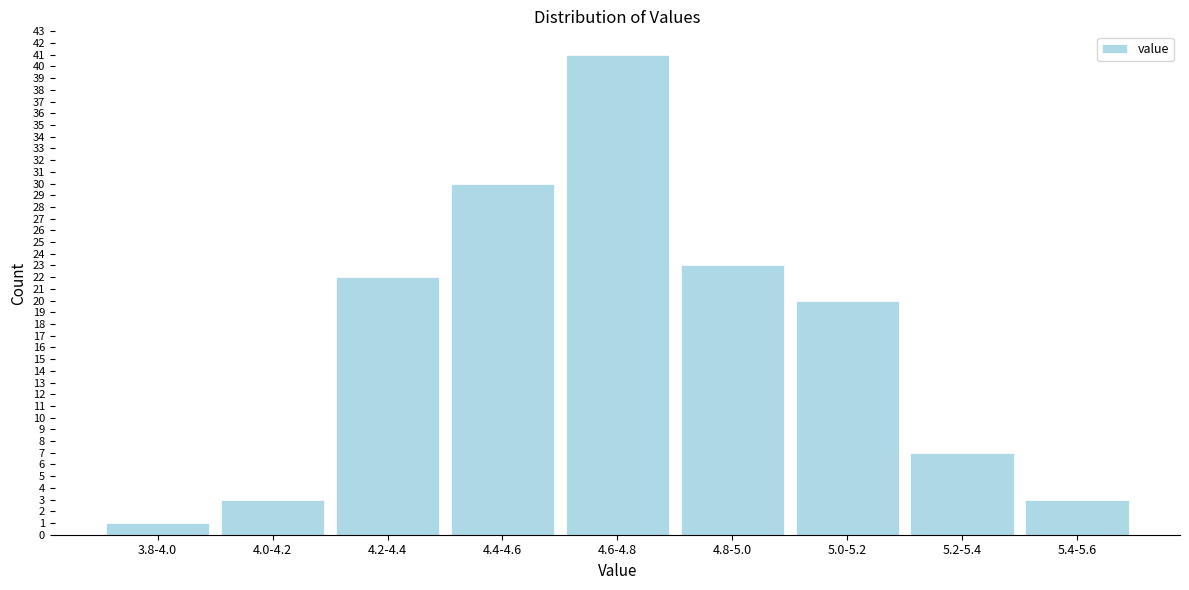

Reading left to right, extract all data points from this chart.

3.8-4.0=1	4.0-4.2=3	4.2-4.4=22	4.4-4.6=30	4.6-4.8=41	4.8-5.0=23	5.0-5.2=20	5.2-5.4=7	5.4-5.6=3